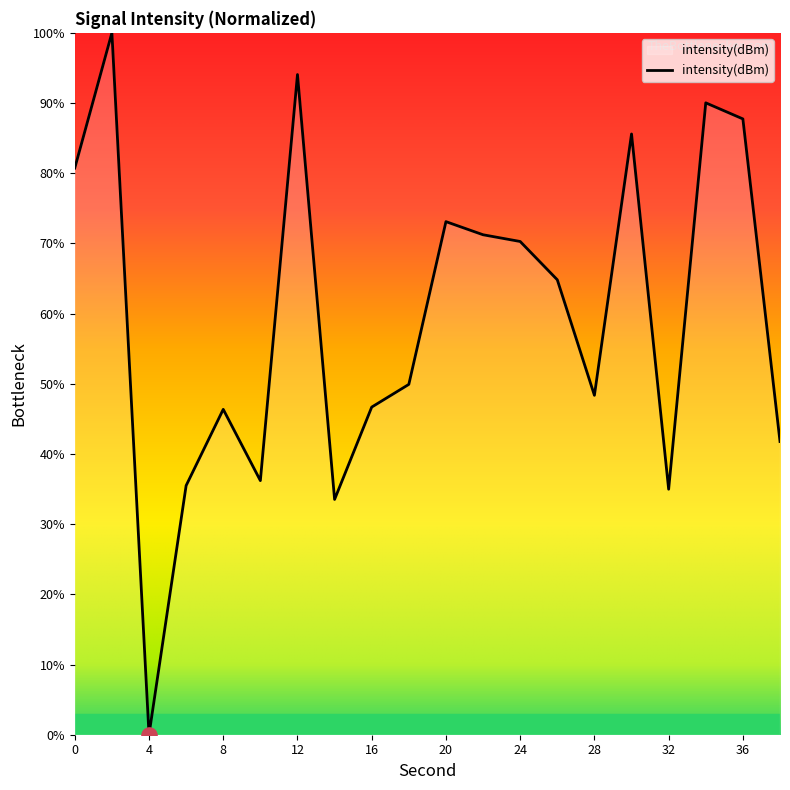

What is the difference between the maximum and minimum values?

100.0